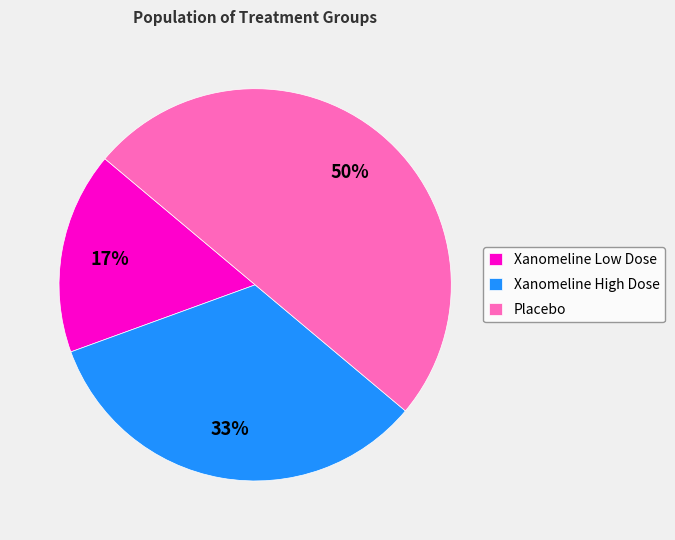

Do Placebo and Xanomeline Low Dose together represent more than half of the pie?

Yes